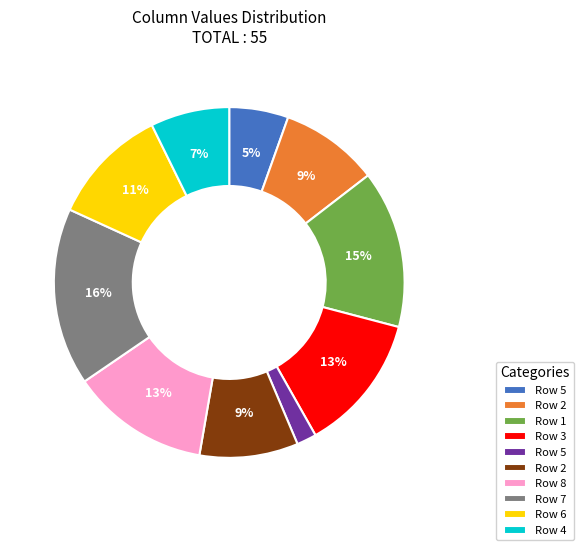

Is there any slice that represents more than half of the pie?

No